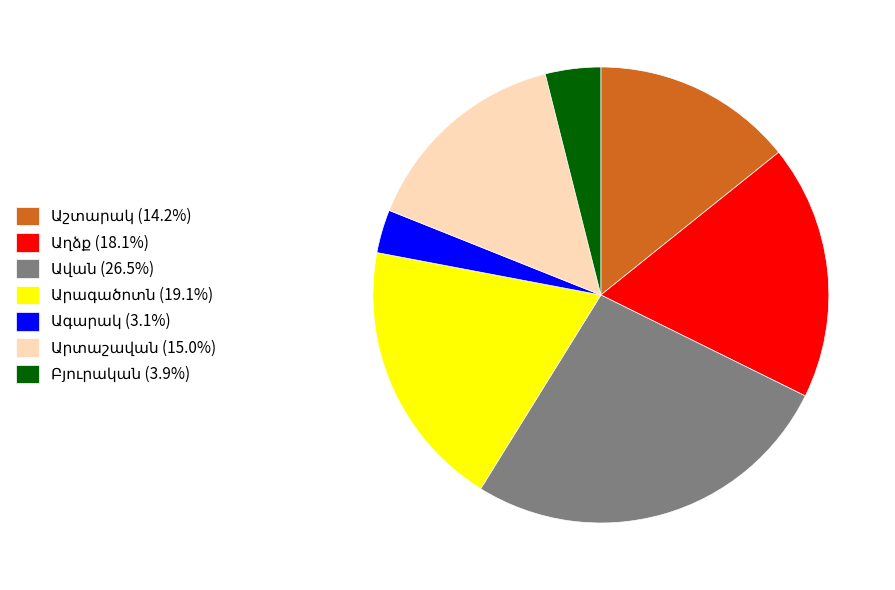

Is there any slice that represents more than half of the pie?

No